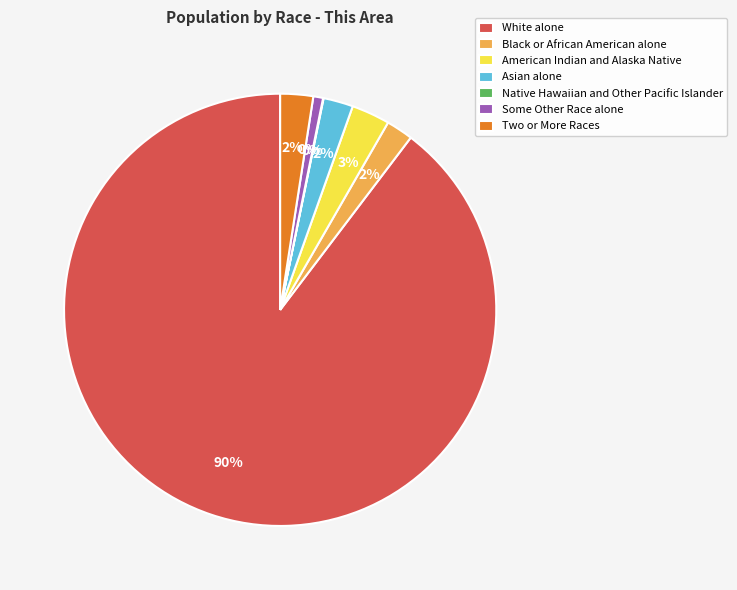

Count the number of slices in the pie.

7